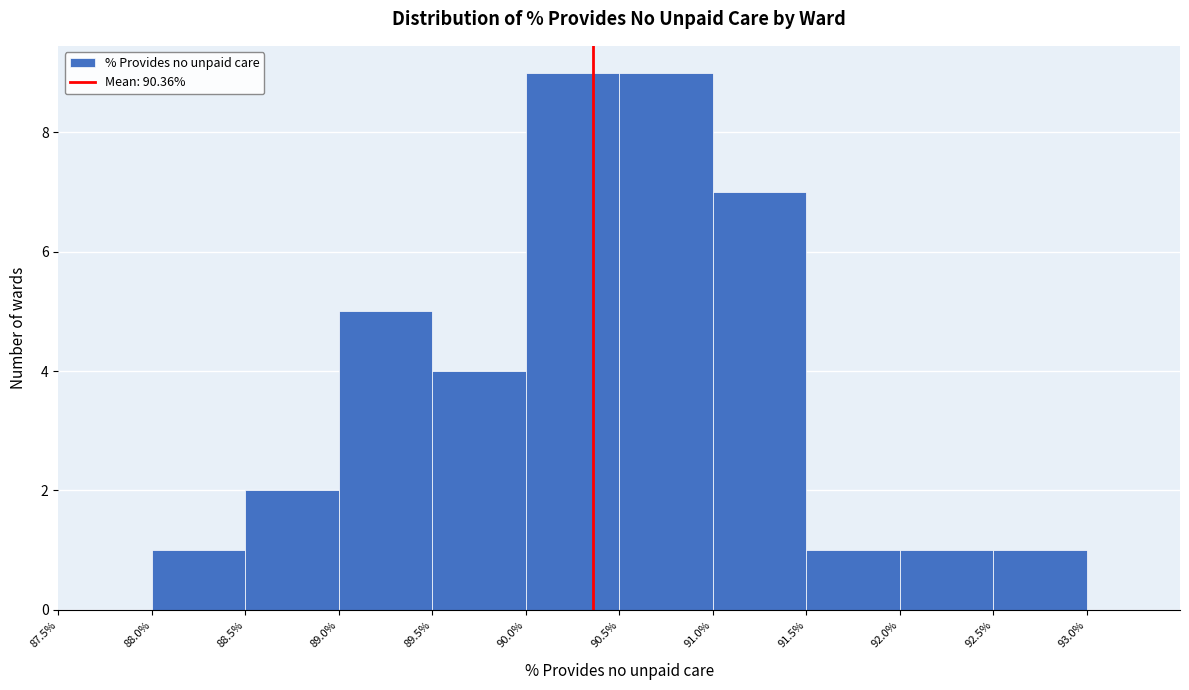

How tall is the bar that spans 92.5% to 93.0% on the x-axis? The values are not printed on the chart, so give them approximately, as read against the axis.

1